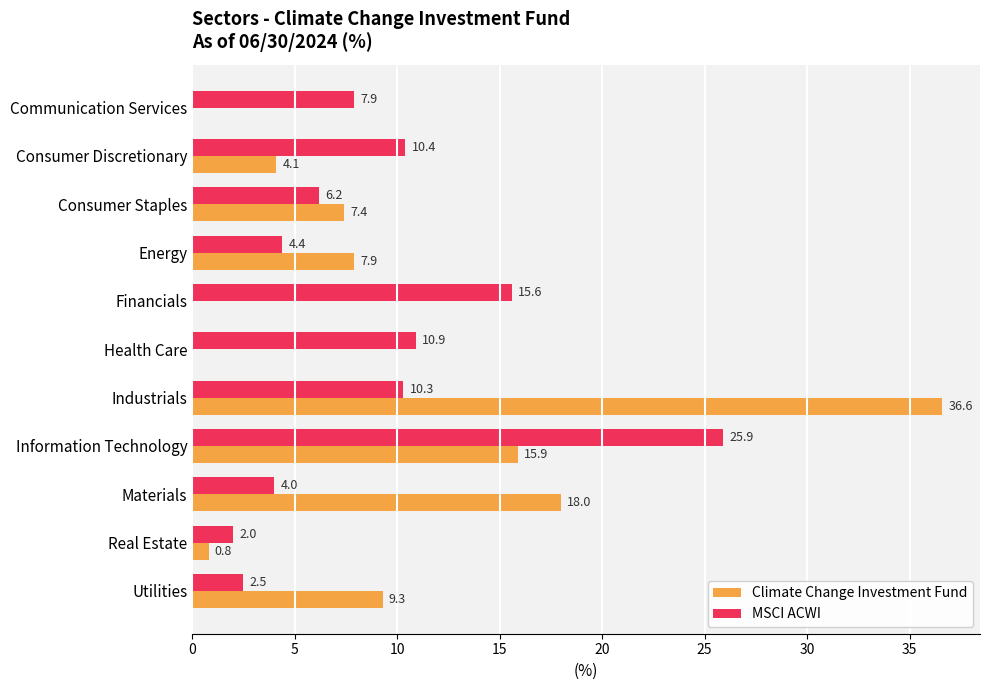

Which series has the largest total across all categories?

MSCI ACWI